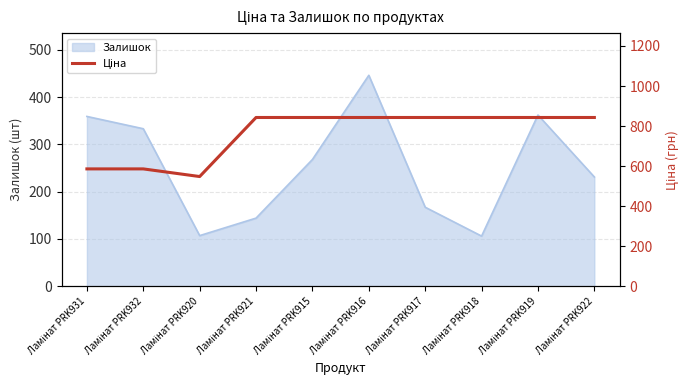

Where does the data first go above 842?

Ламінат PRK921